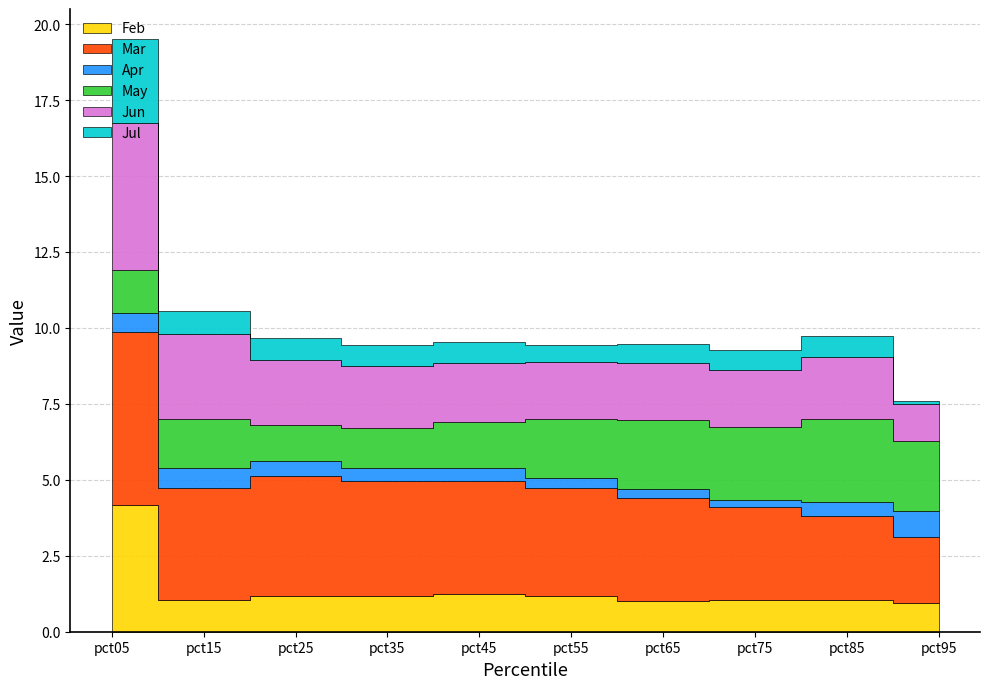

Is it true that May equals 0.5 at pct65?

False